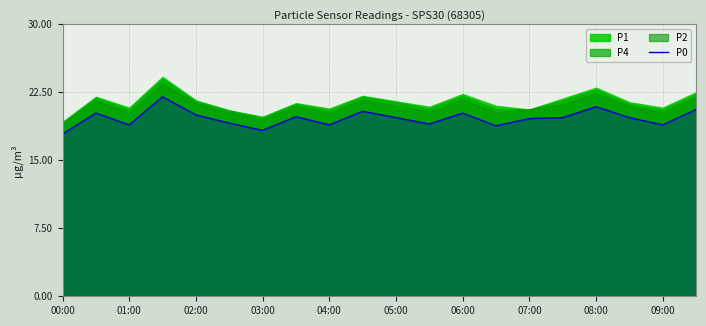

The value of P0 at 05:00 is 26.6. True or false?

False